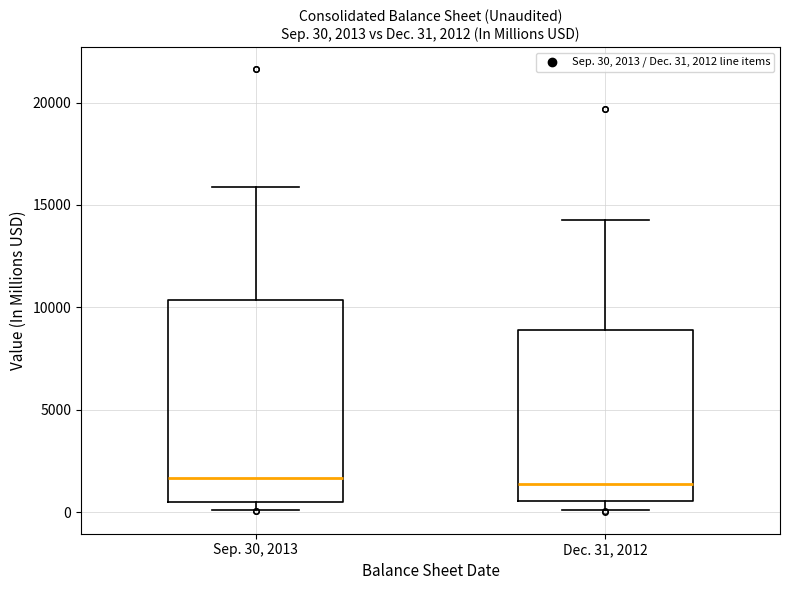

Comparing the boxes themselves (not the whiskers), which one is the tallest?

Sep. 30, 2013